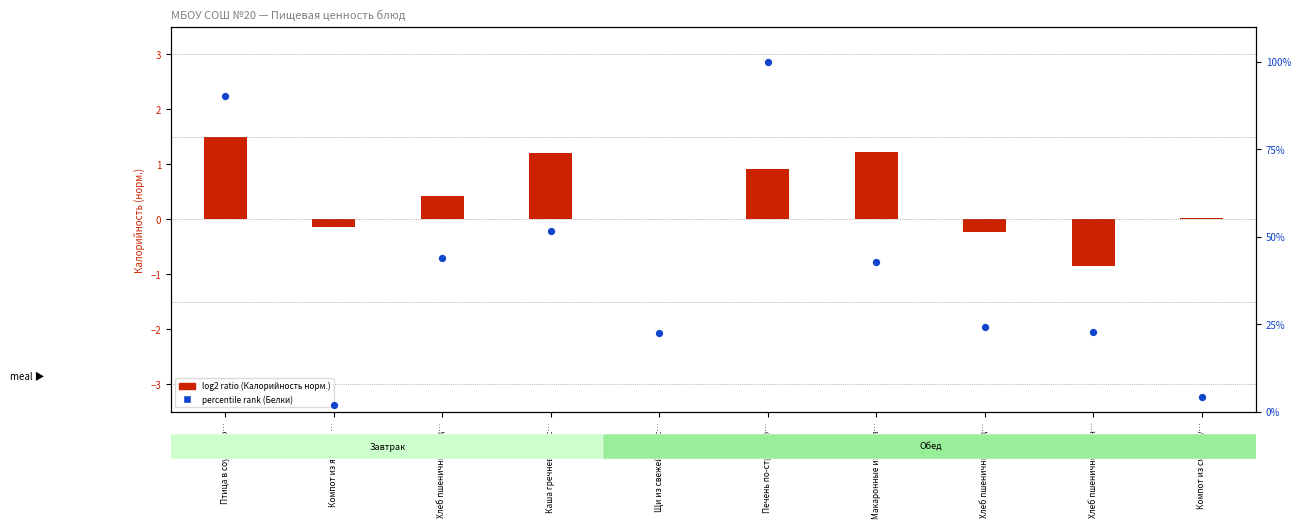

What is the change in value from Каша гречневая рас… to Печень по-строгано…?

+48.4